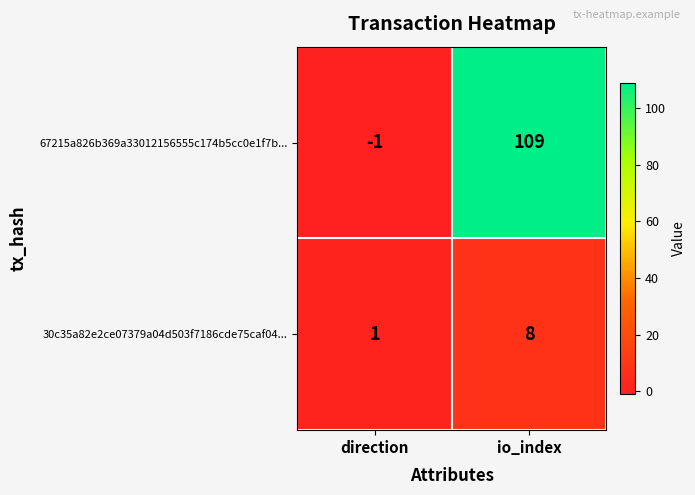

What is the difference between the maximum and minimum values in the 67215a826b369a33012156555c174b5cc0e1f7b... series?

110